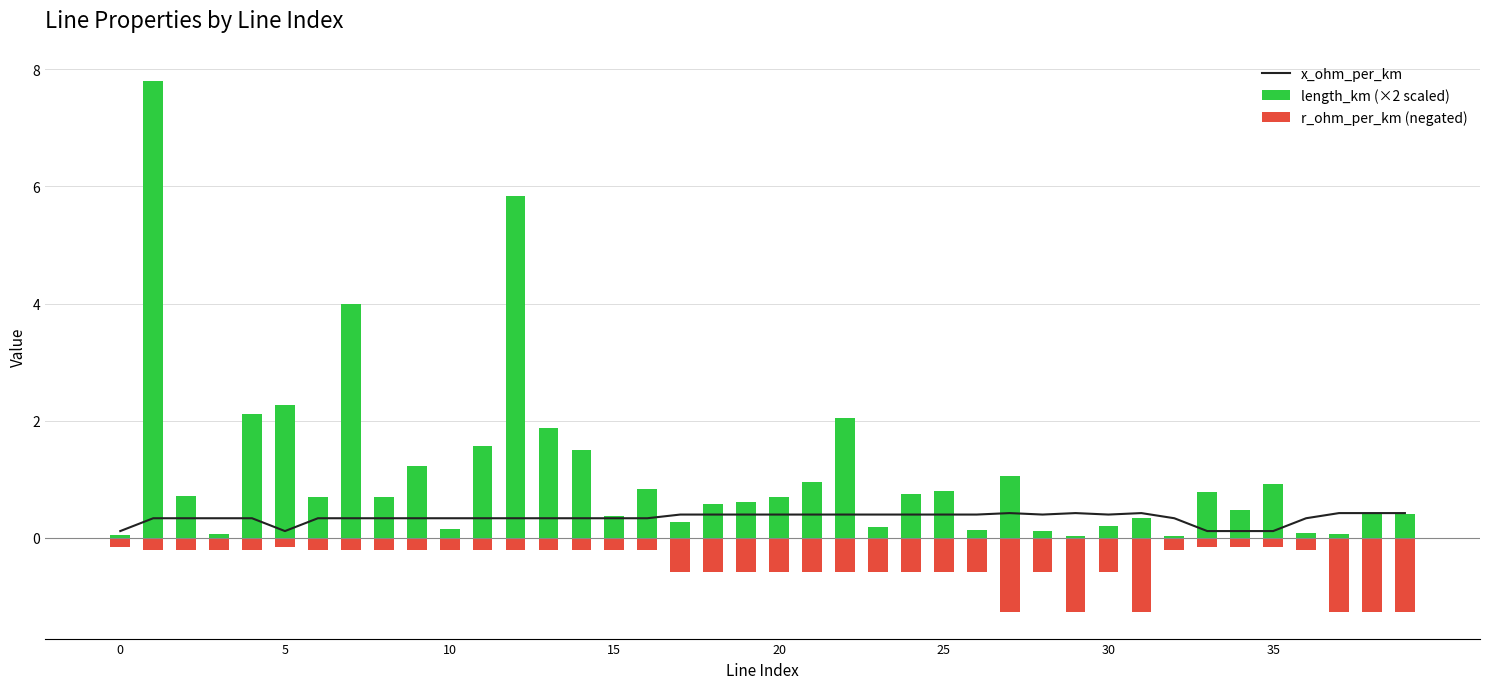

What is the value of the length_km (×2 scaled) bar at the 5th from the left?

2.1